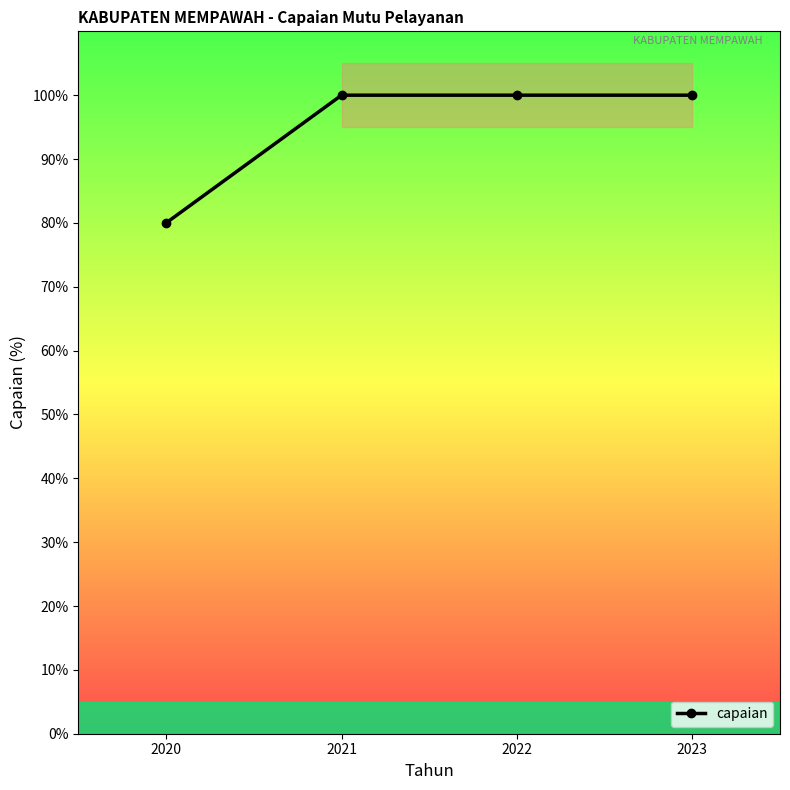

What is the minimum value shown in the chart?

80